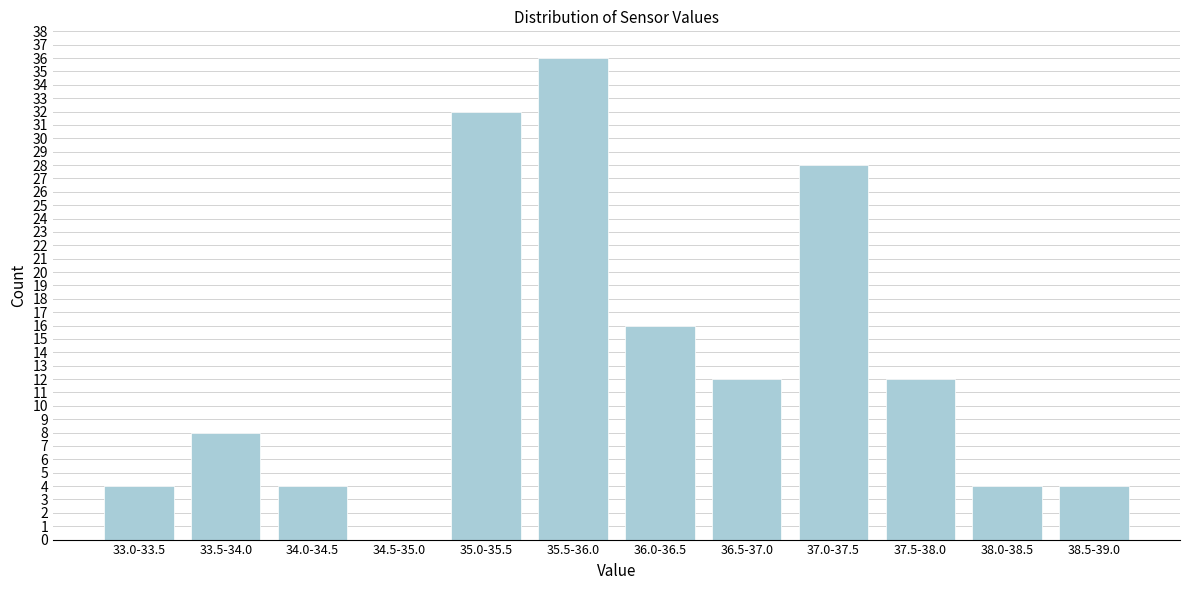

Reading left to right, what are all the values shown in this chart?

33.0-33.5=4	33.5-34.0=8	34.0-34.5=4	34.5-35.0=0	35.0-35.5=32	35.5-36.0=36	36.0-36.5=16	36.5-37.0=12	37.0-37.5=28	37.5-38.0=12	38.0-38.5=4	38.5-39.0=4